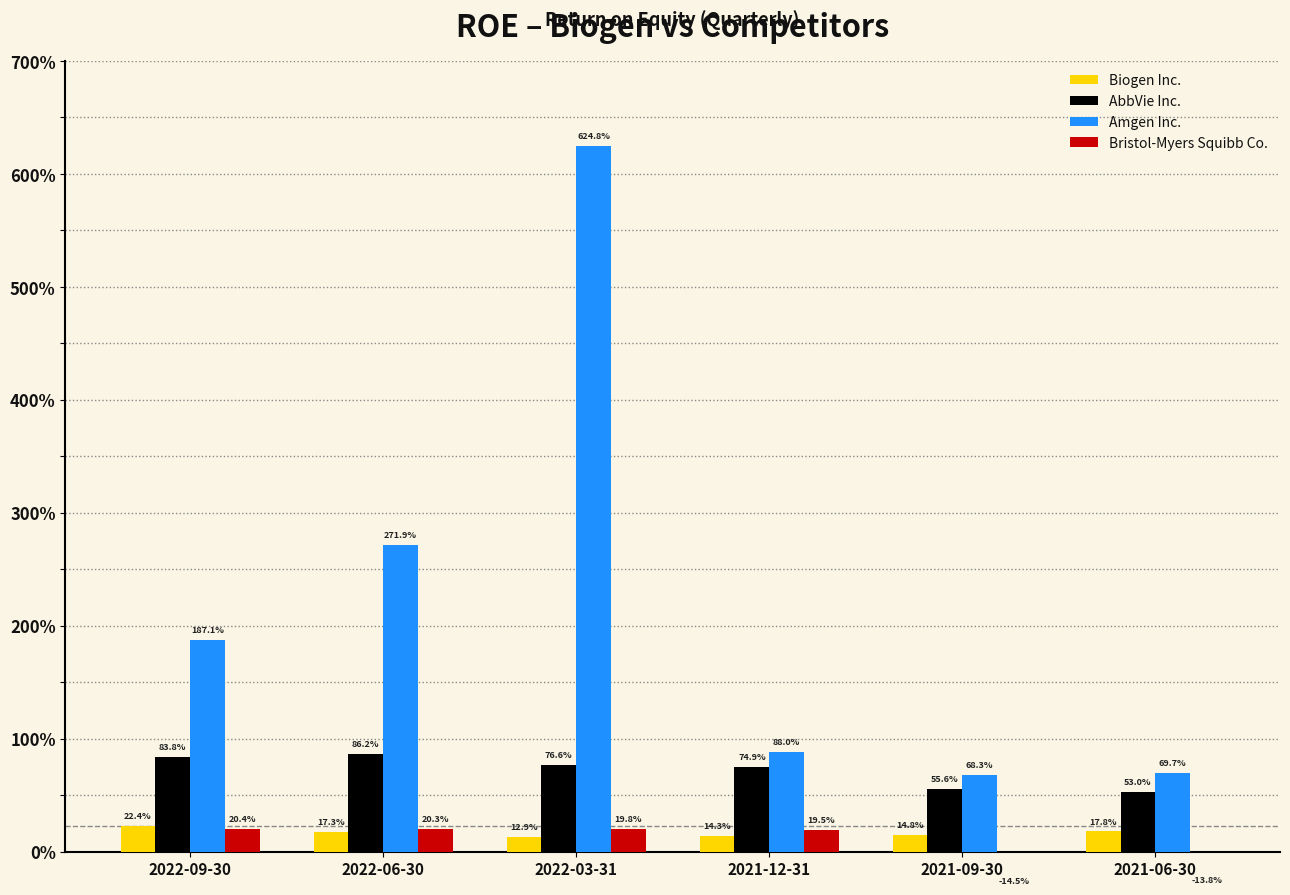

Reading left to right, list all the values displayed in this chart.

Biogen Inc.: 0.2	0.2	0.1	0.1	0.1	0.2
AbbVie Inc.: 0.8	0.9	0.8	0.7	0.6	0.5
Amgen Inc.: 1.9	2.7	6.2	0.9	0.7	0.7
Bristol-Myers Squibb Co.: 0.2	0.2	0.2	0.2	-0.1	-0.1